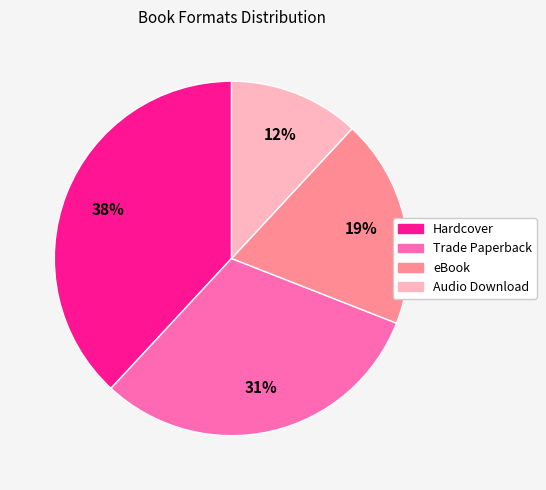

Rank the categories by value from lowest to highest.

Audio Download, eBook, Trade Paperback, Hardcover